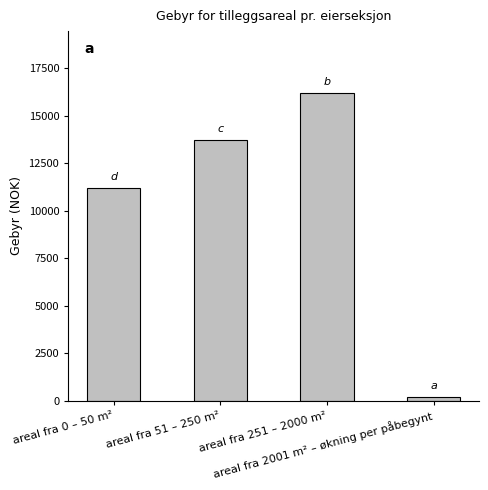

What is the label of the 3rd bar from the left?

areal fra 251 – 2000 m²